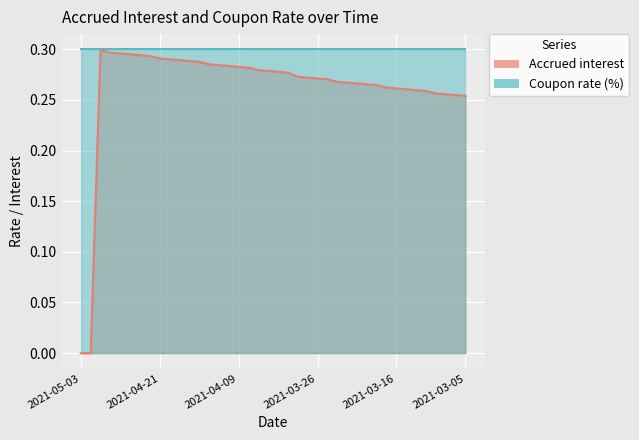

What is the label of the 30th point from the right?

2021-04-19